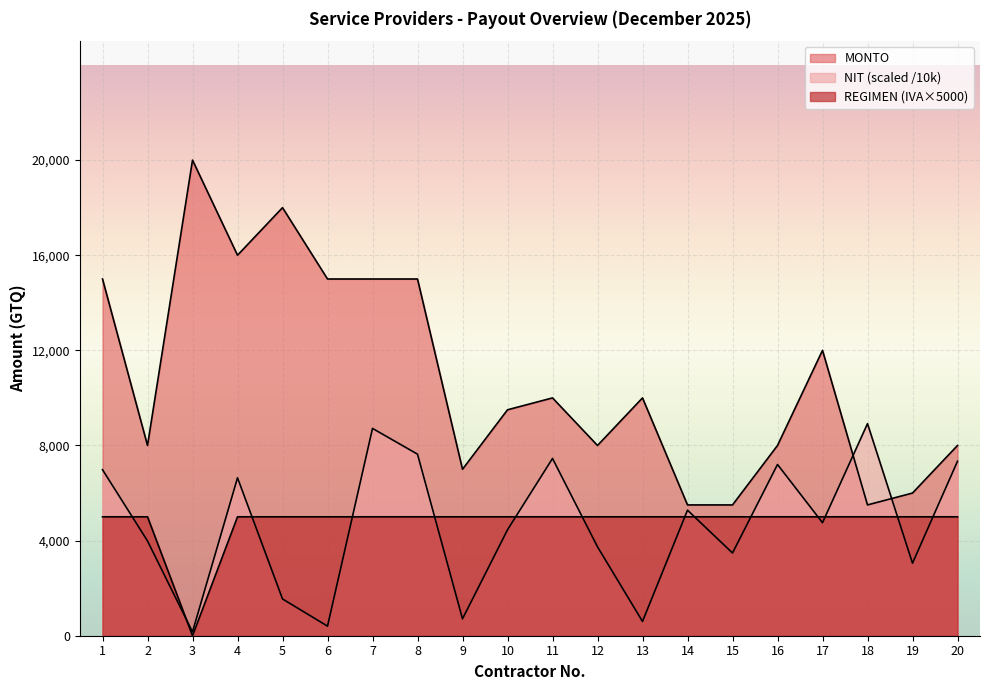

What is the difference between the maximum and minimum values in the MONTO series?

14500.0